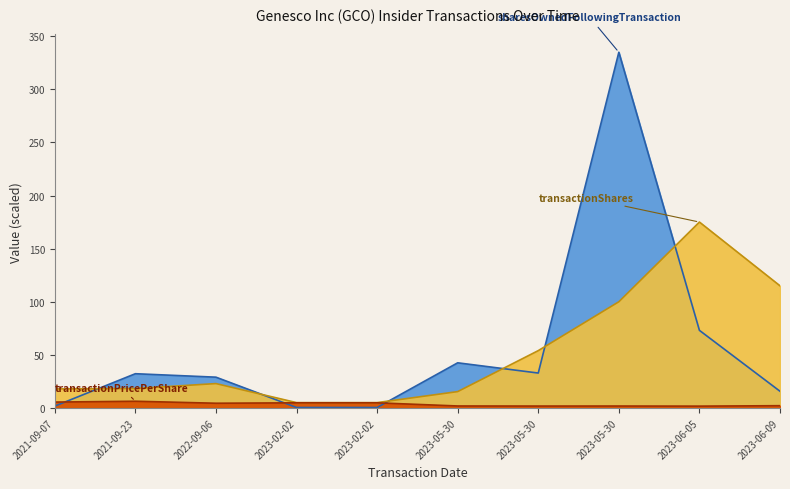

How many values in the transactionPricePerShare series exceed 4?

5